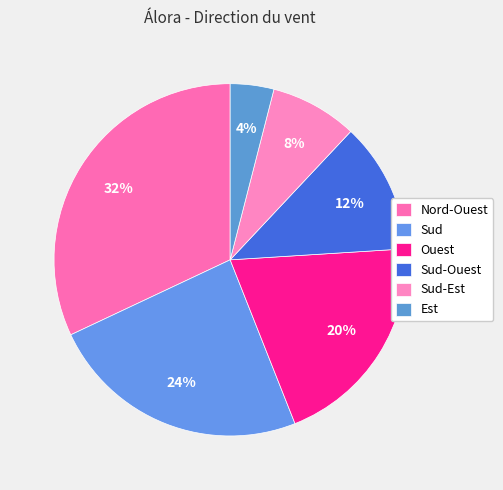

Count the number of slices in the pie.

6